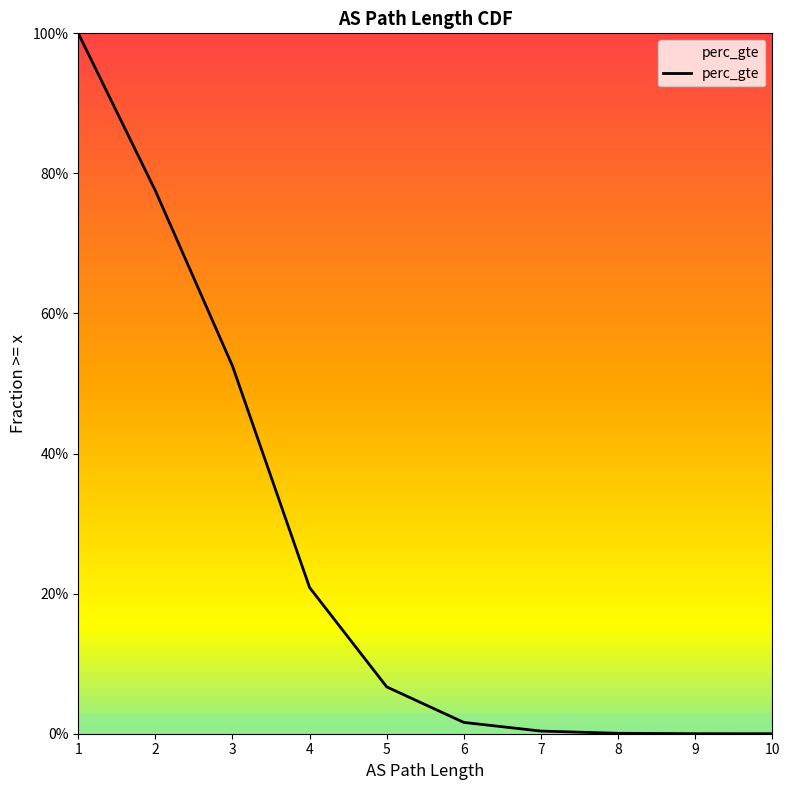

What is the difference between the second highest and second lowest values?

0.8